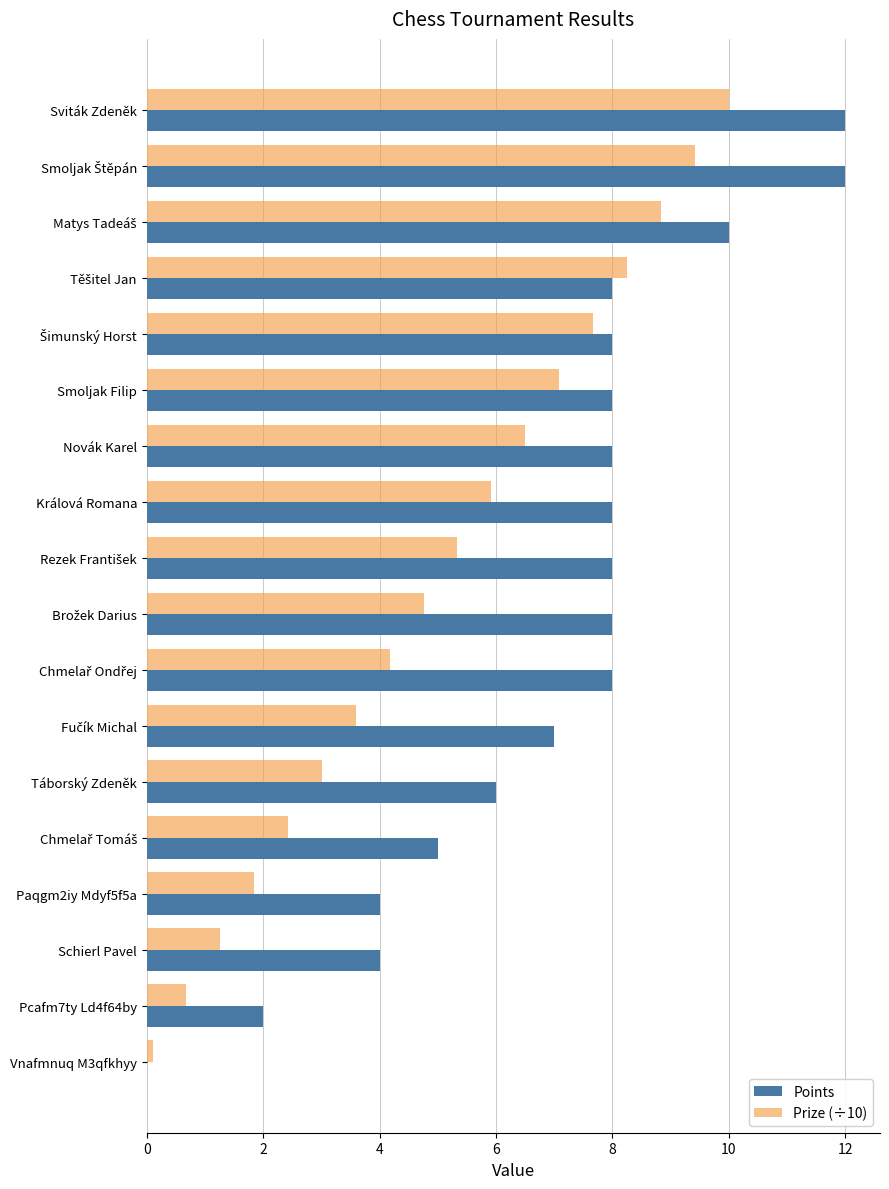

Which series has the largest total across all categories?

Points